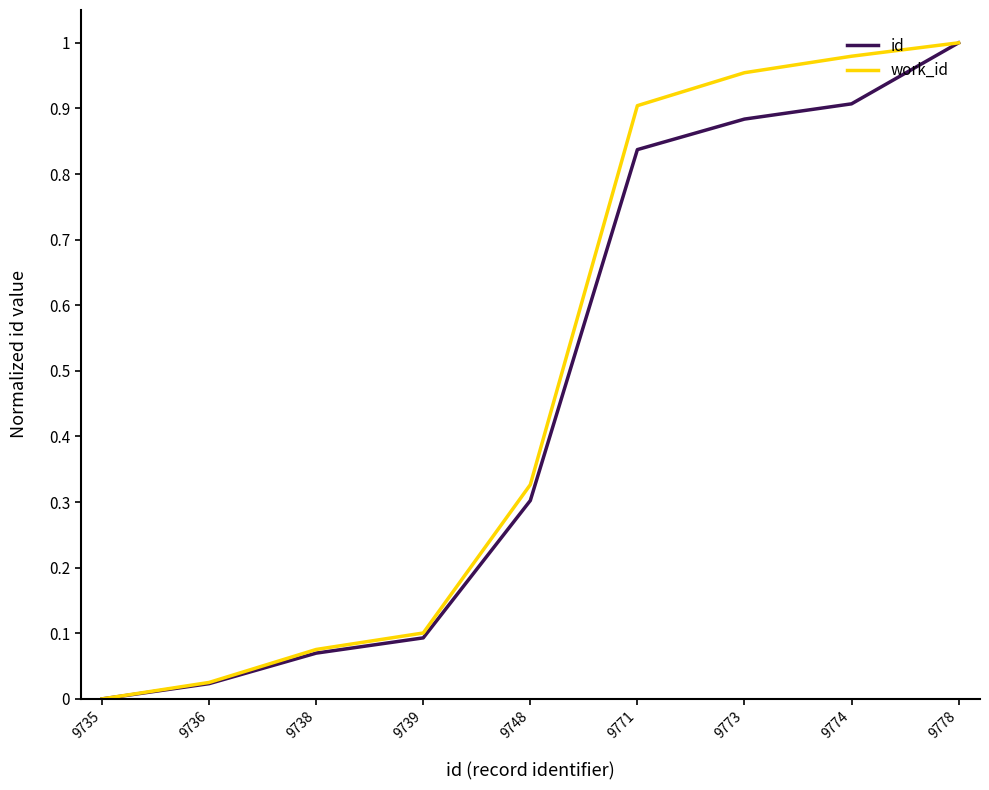

Which category has the highest value across all series?

9778